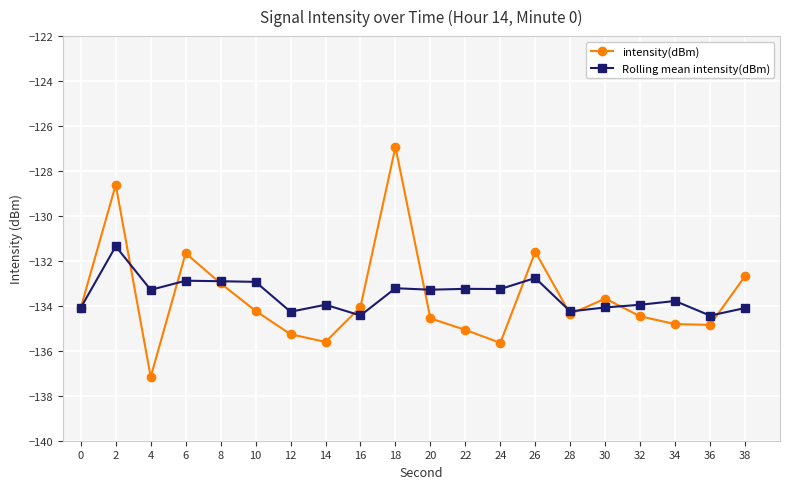

What is the sum of all Rolling mean intensity(dBm) values?

-2670.4